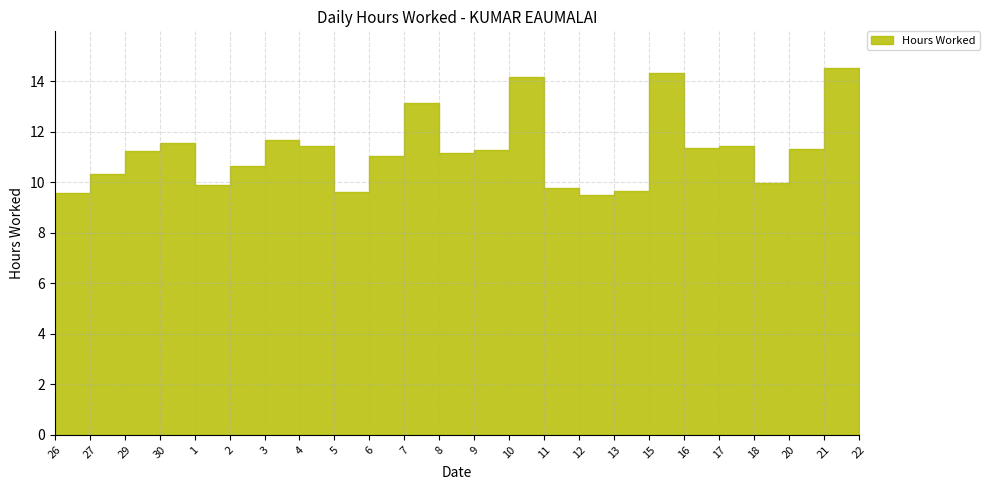

Between 26 and 21, which is larger?

21